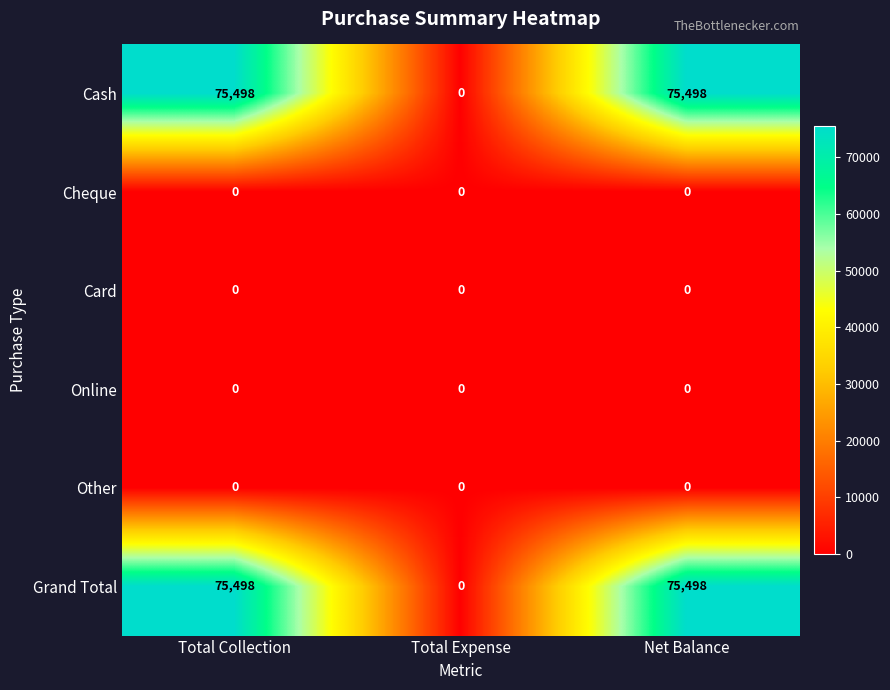

At how many categories does at least one series exceed 9947?

2